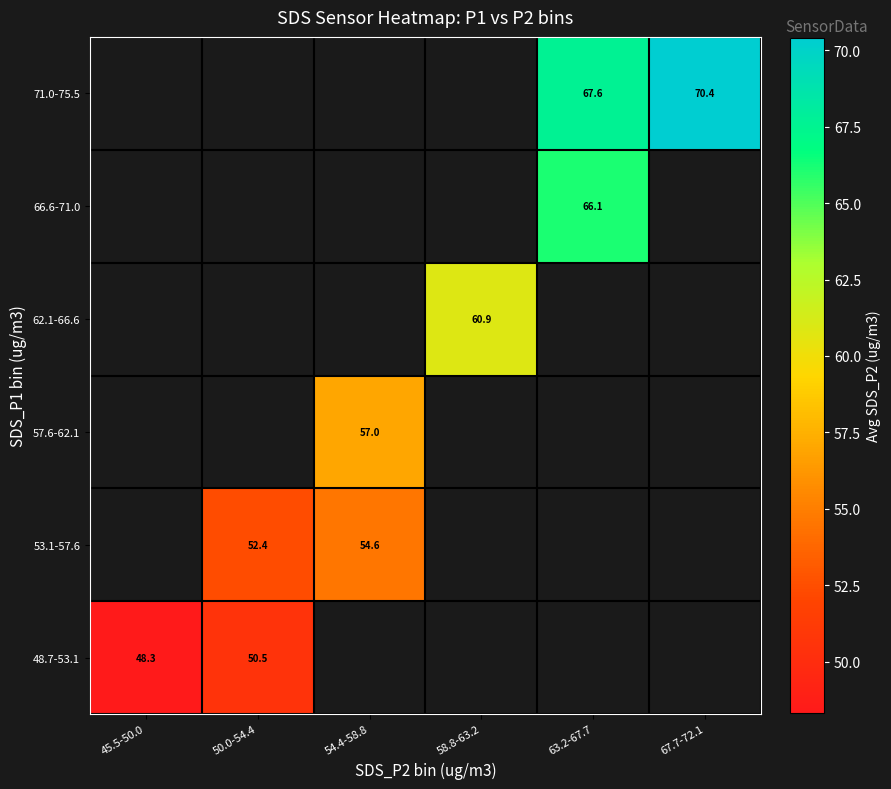

List the labels in order of 62.1-66.6 value, largest first.

45.5-50.0, 50.0-54.4, 54.4-58.8, 58.8-63.2, 63.2-67.7, 67.7-72.1